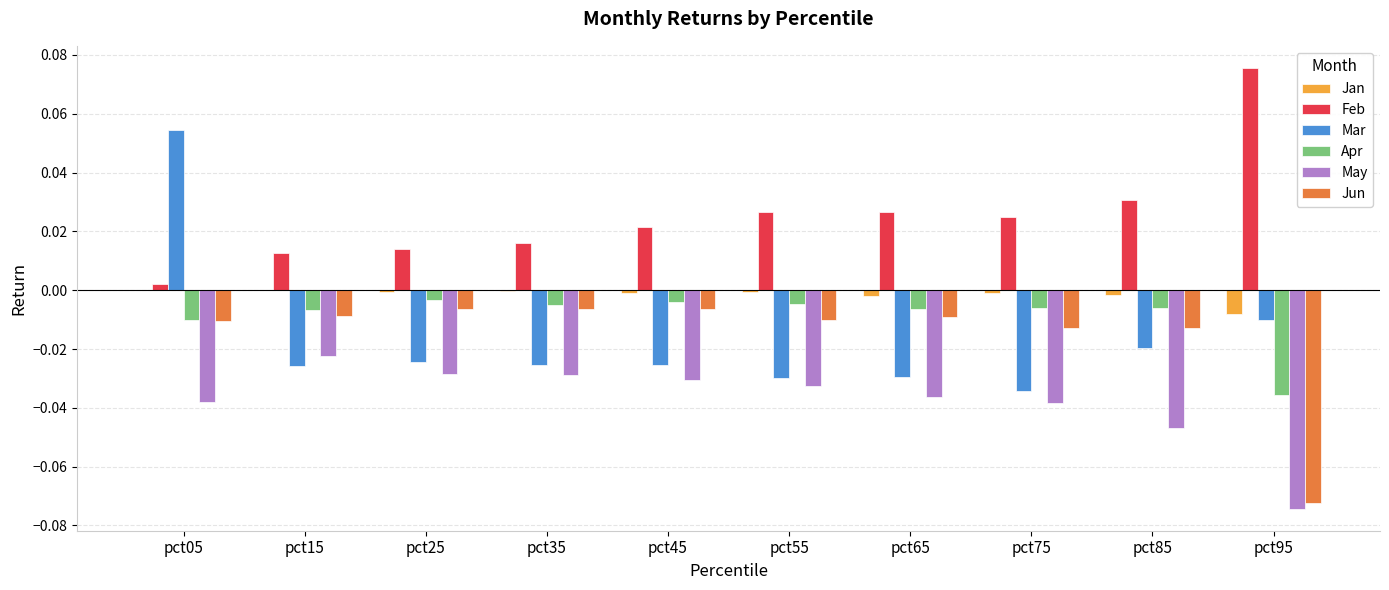

True or false: Jun has a value of -0.0 at pct05.

True